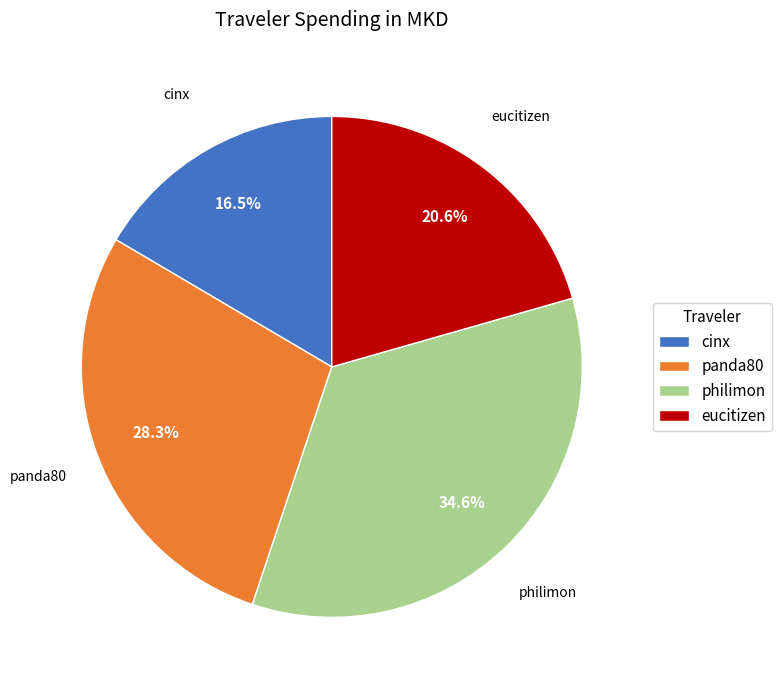

Combined, what portion of the pie is eucitizen and cinx?

37.1%